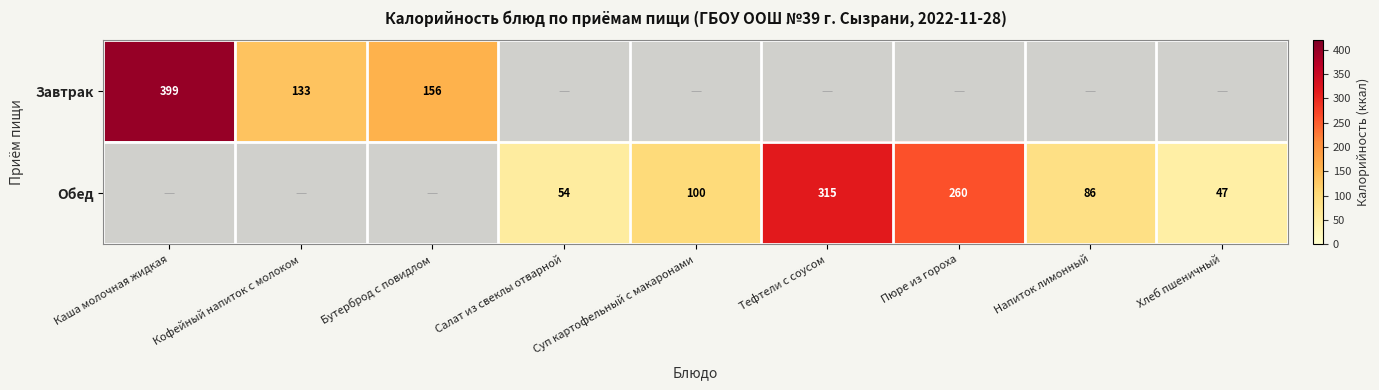

True or false: Завтрак has a value of 156 at Бутерброд с повидлом.

True